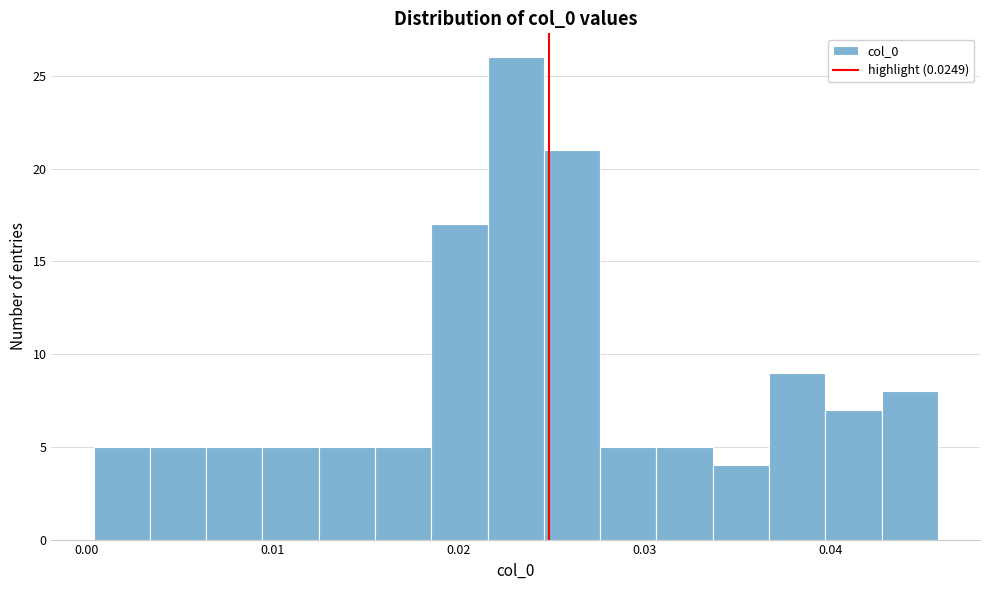

Around what value on the x-axis is the tallest bar? Give the approximate position of its centre, as read against the axis.

0.023